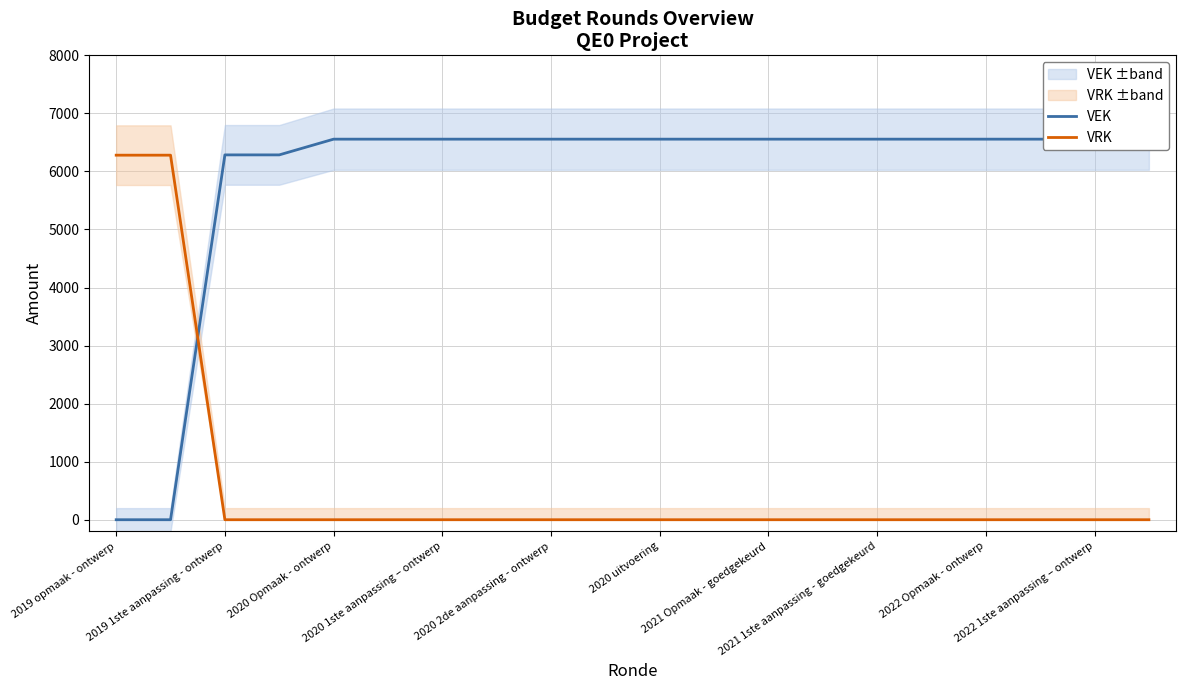

How many times do VRK and VEK cross each other?

1